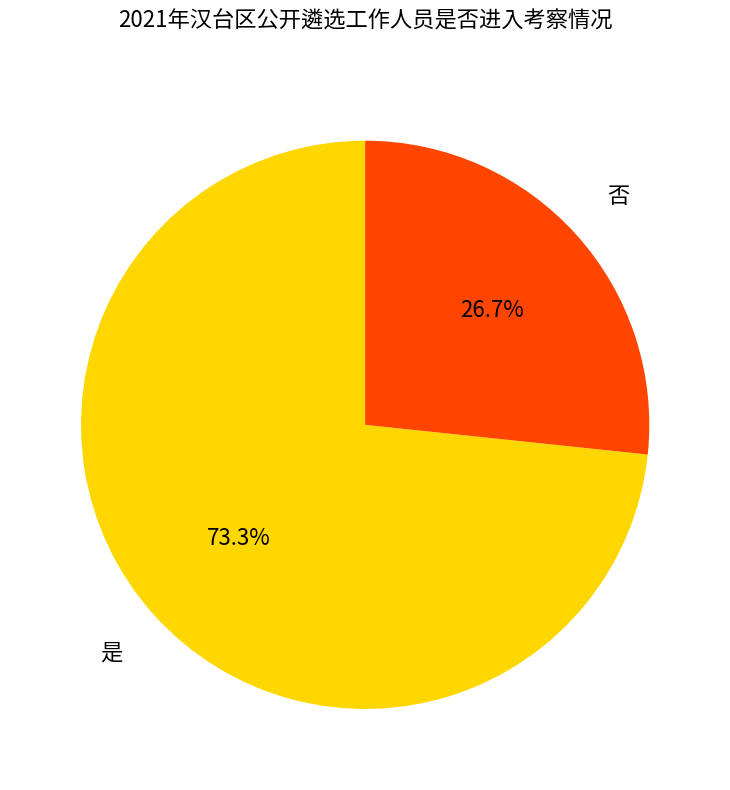

Is there any slice that represents more than half of the pie?

Yes